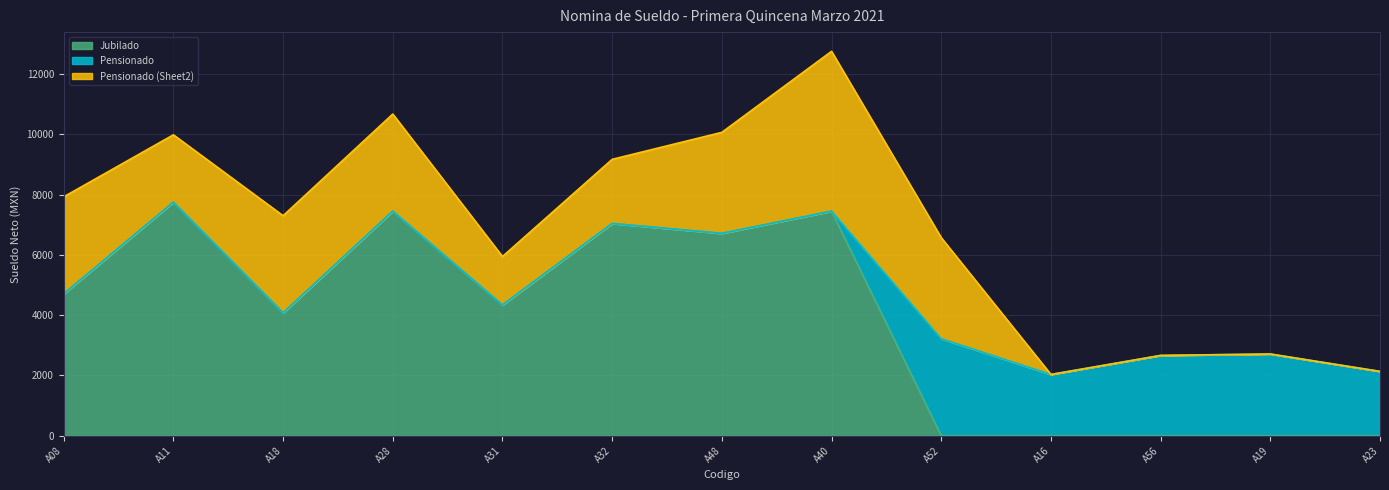

Which has a higher value, A52 or A48?

A48